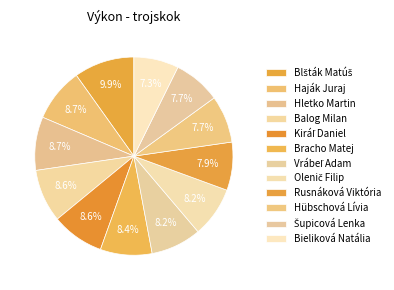

Is there any slice that represents more than half of the pie?

No